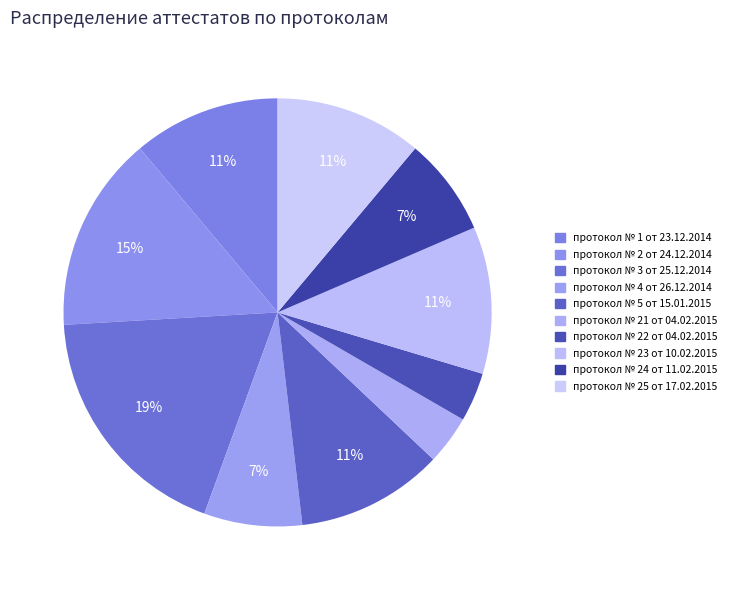

How many segments does this pie chart have?

10